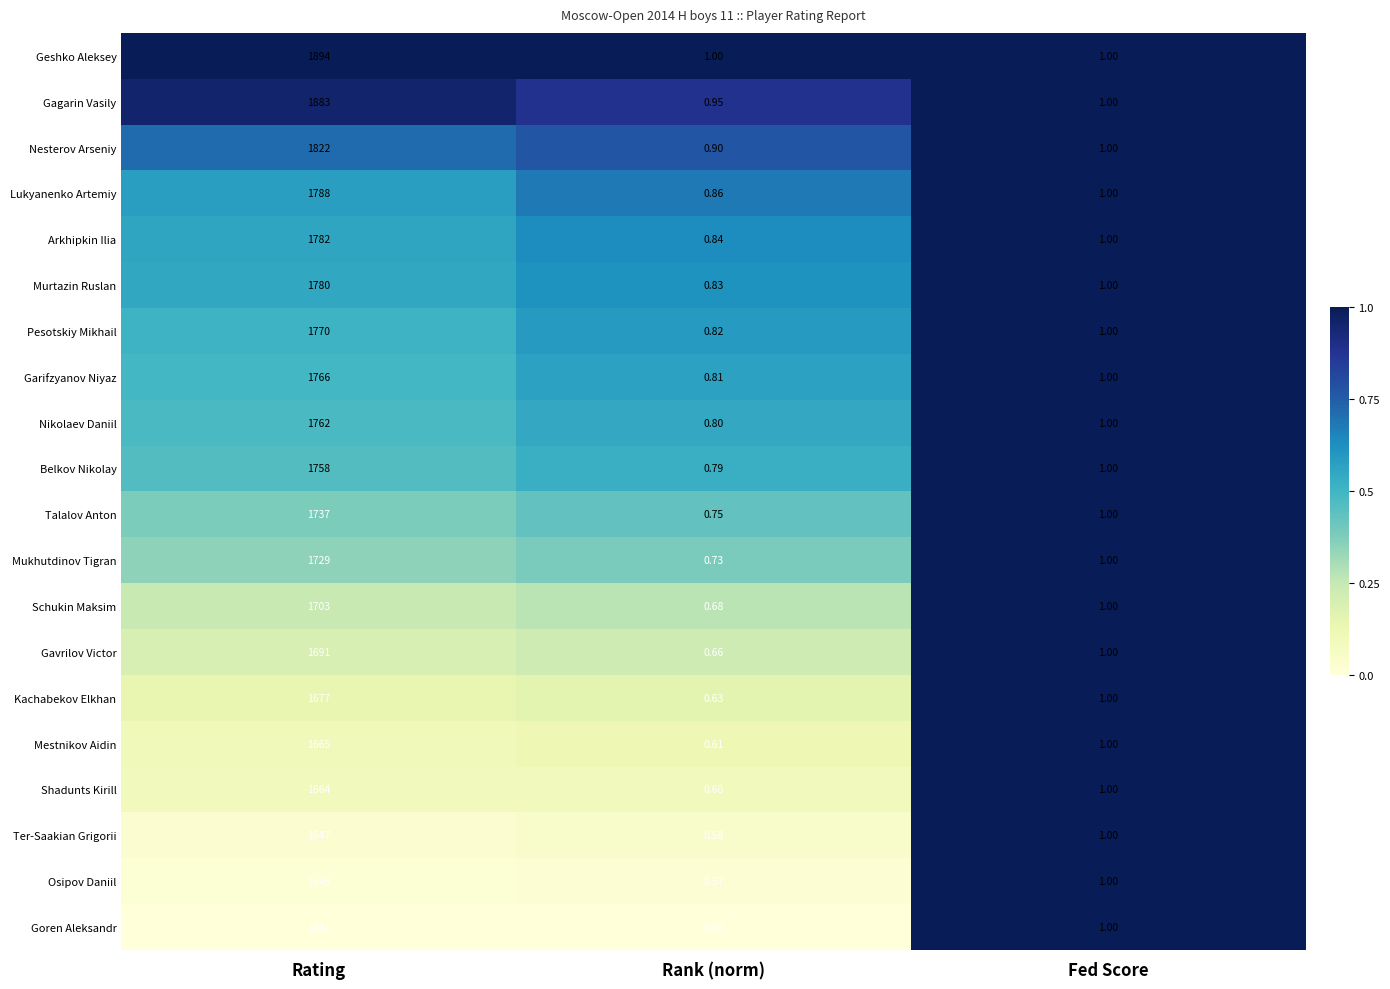

Where is Kachabekov Elkhan nearest to the value 838?

Fed Score